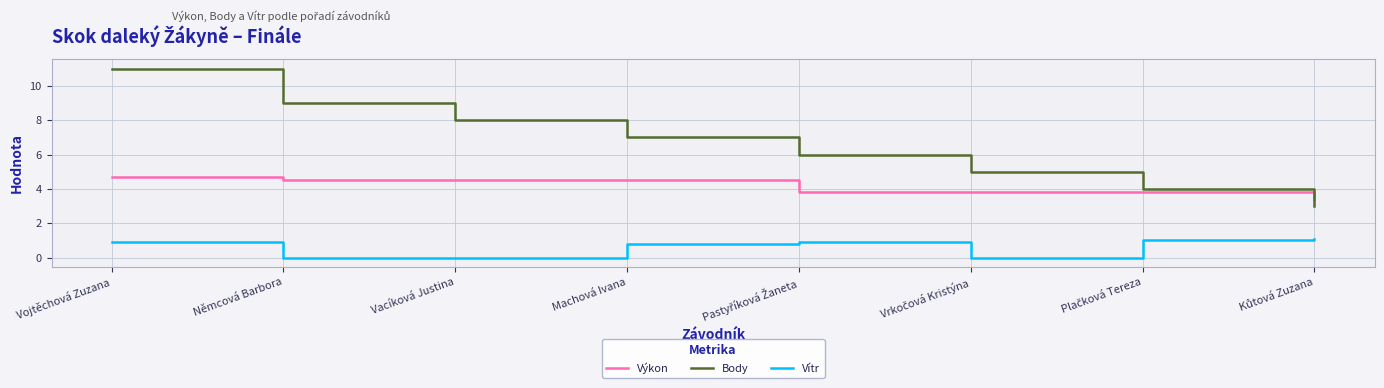

Does the chart display data point markers on the line(s)?

No